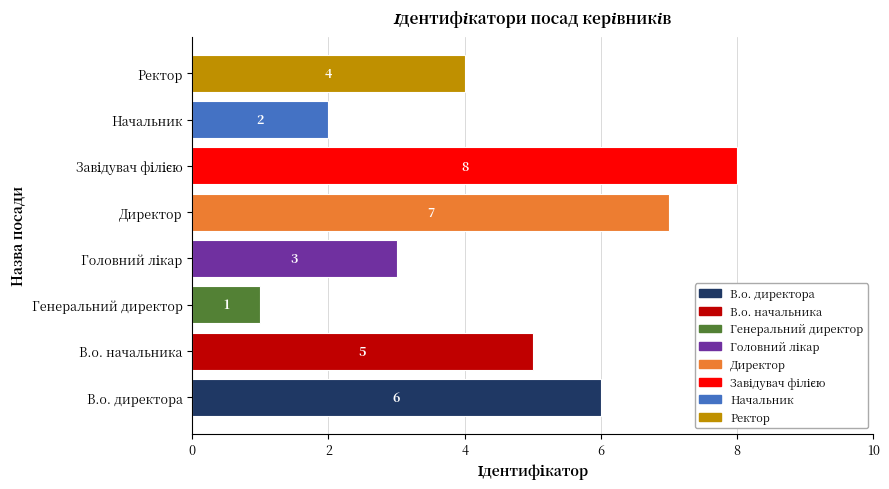

Between Ректор and Директор, which is larger?

Директор